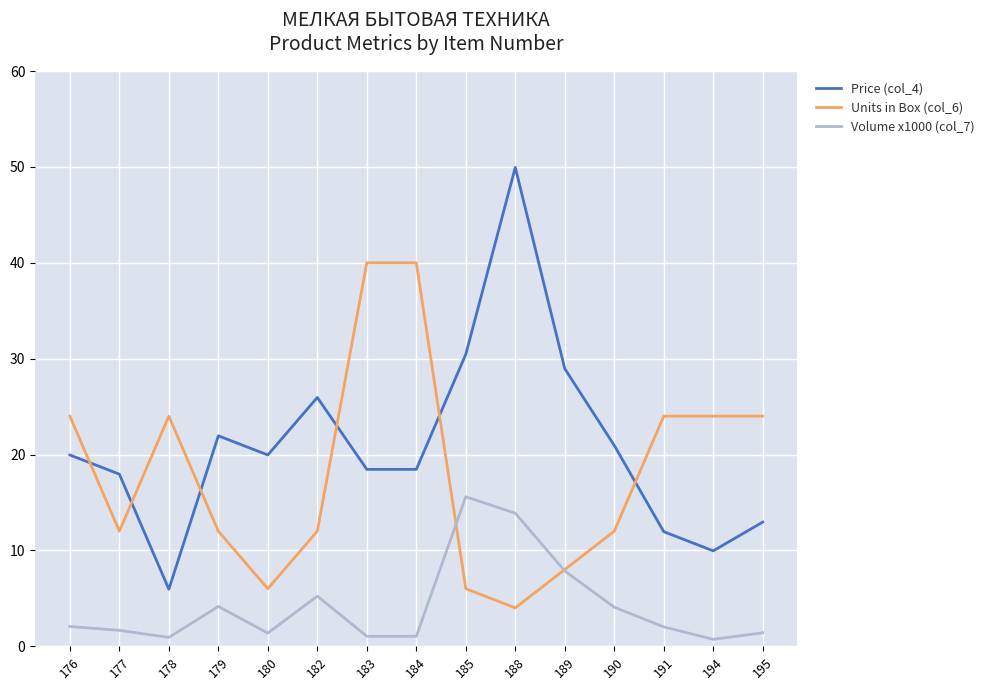

True or false: Volume x1000 (col_7) and Units in Box (col_6) intersect in this chart.

True